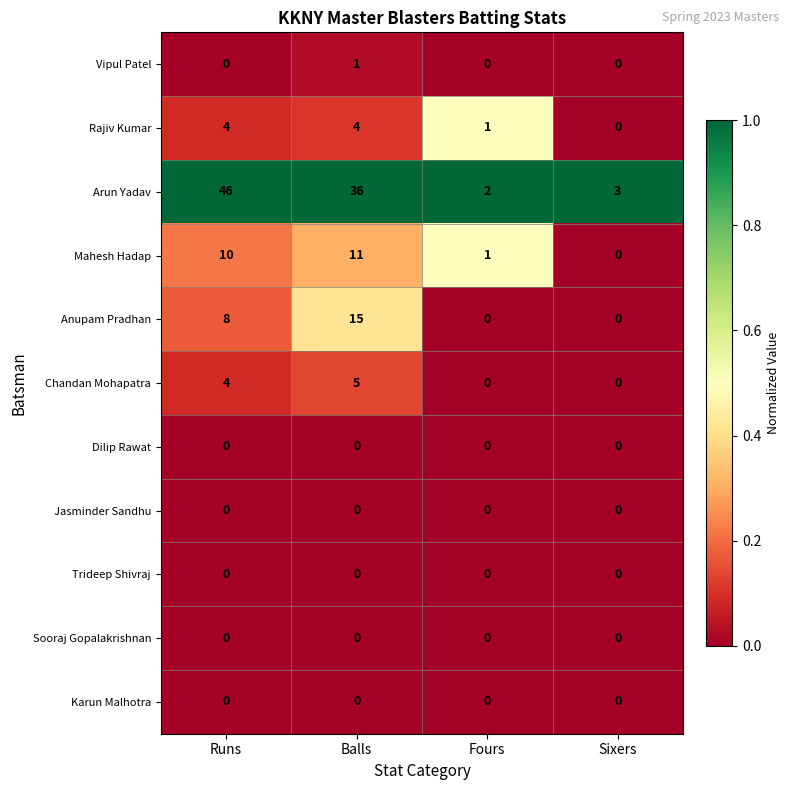

Is it true that Chandan Mohapatra equals -3 at Sixers?

False